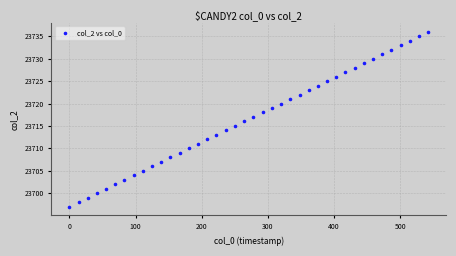

What is the range of Y values (max minus min)?

39